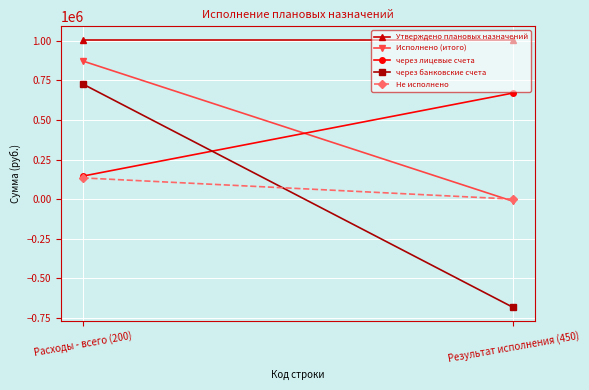

How many values in the через банковские счета series are below 727432?

1